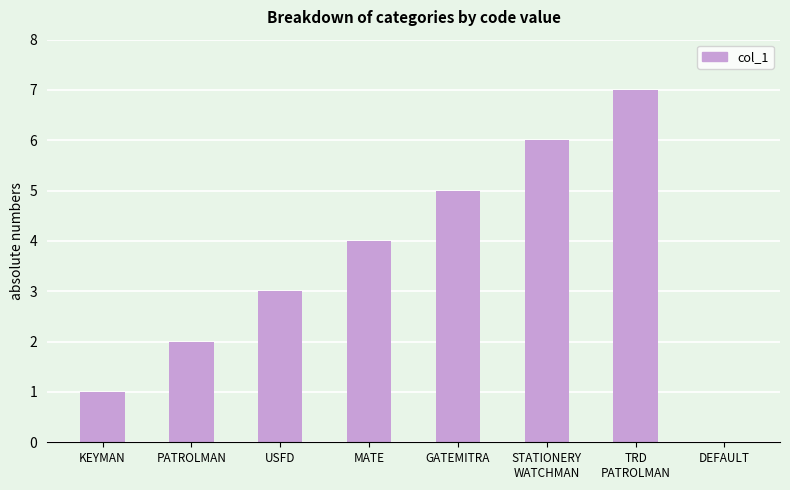

Where is the data nearest to the value 3?

USFD